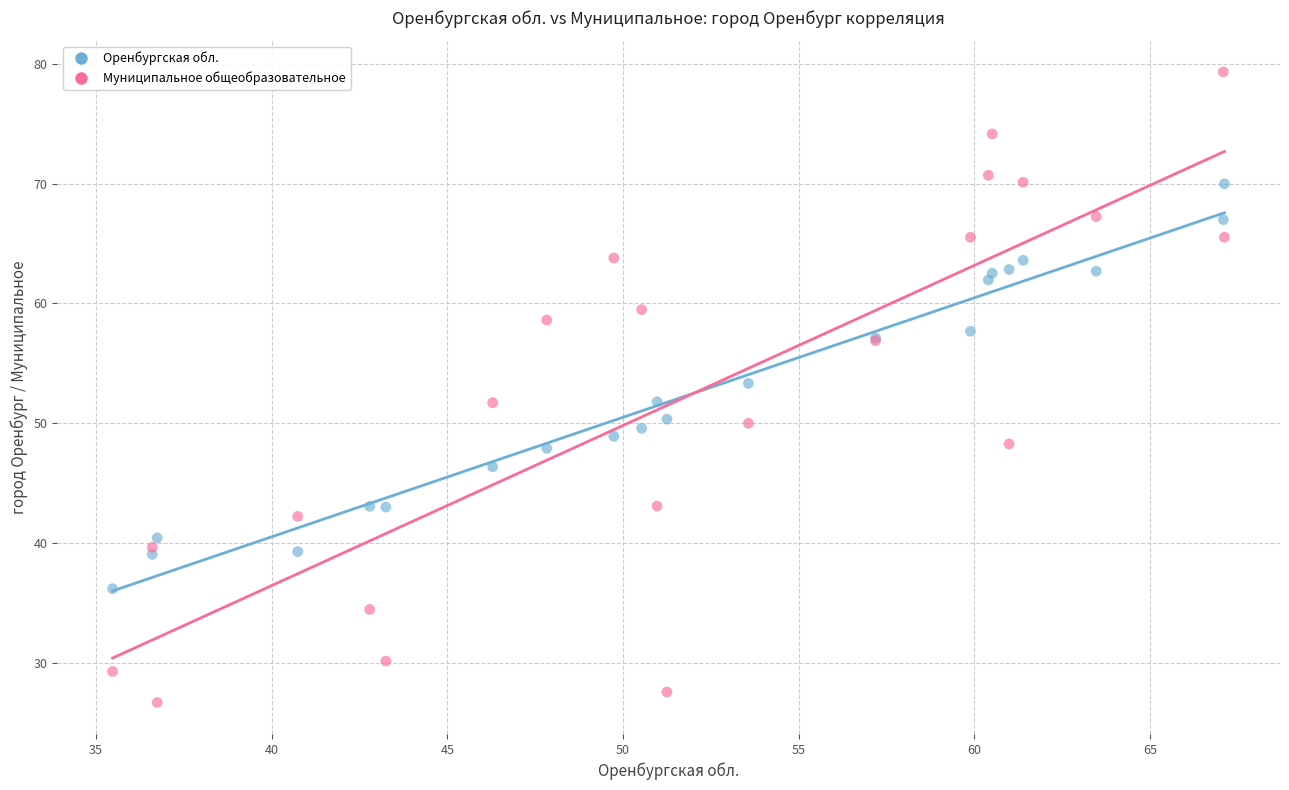

What is the X range (max minus min) for the scatter plot?

31.7